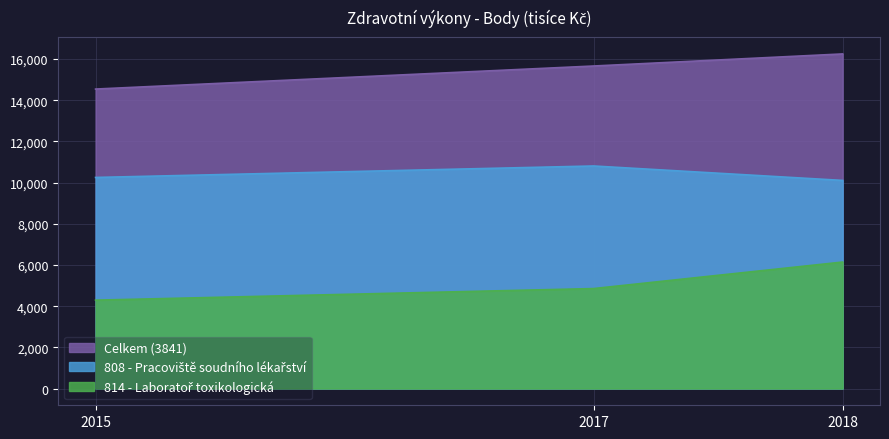

Rank the series by their average value, from highest to lowest.

Celkem (3841), 808 - Pracoviště soudního lékařství, 814 - Laboratoř toxikologická